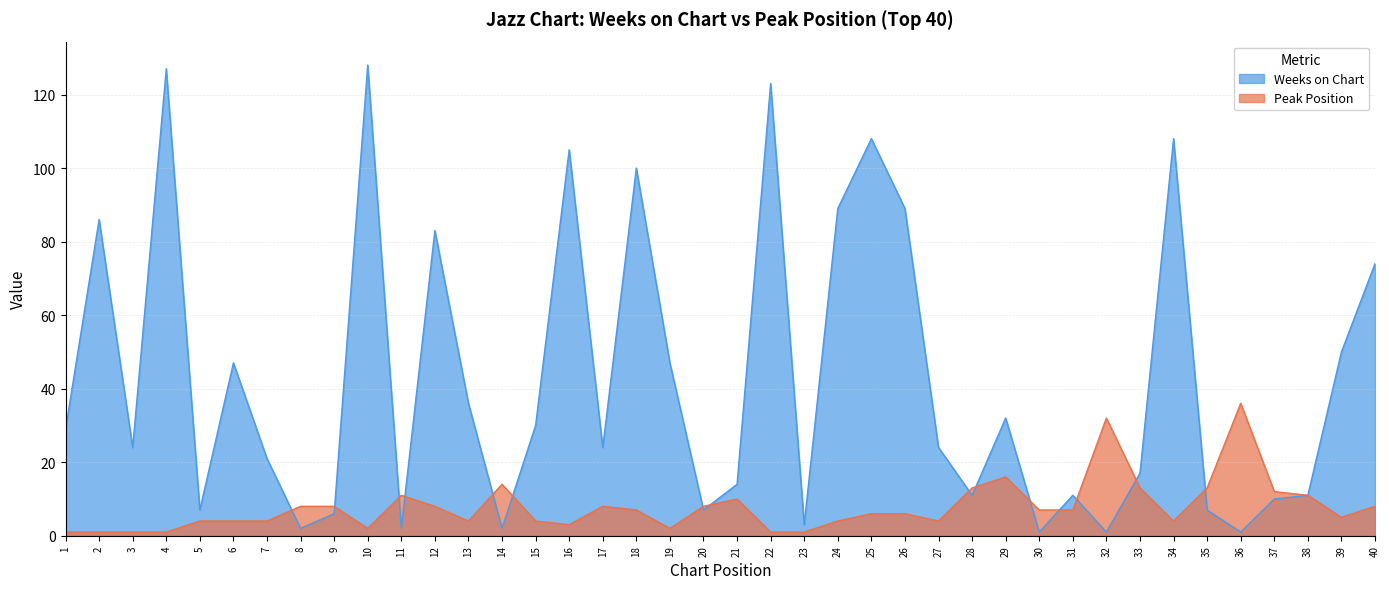

Count the number of data series in this chart.

2